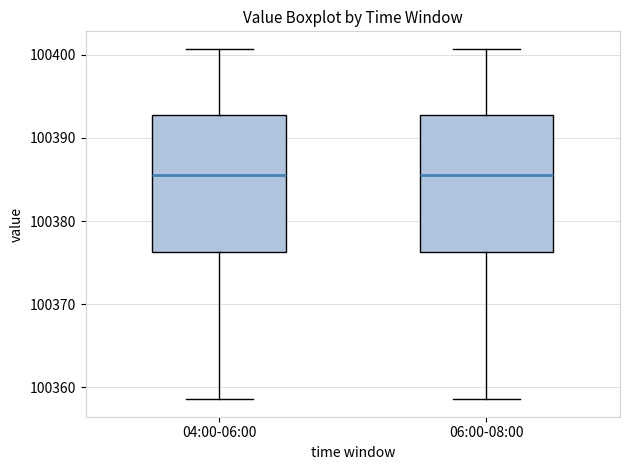

Reading left to right, read every box against the y-axis: the position of its median line, the range the box covers, and the ends of its whiskers. The values are not printed on the chart, so give them approximately, as read against the axis.

04:00-06:00: median 100386, box 100376 to 100393, whiskers 100359 to 100401
06:00-08:00: median 100386, box 100376 to 100393, whiskers 100359 to 100401